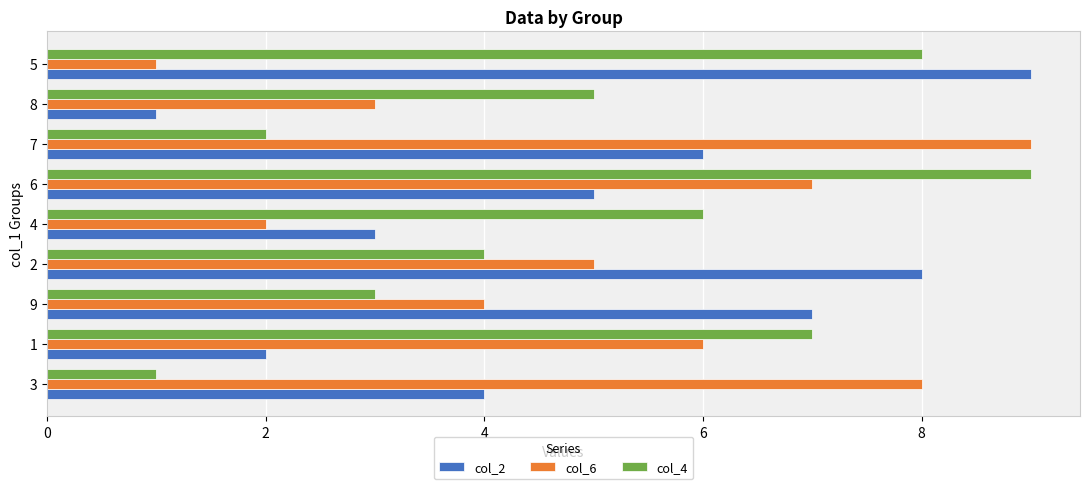

Rank the categories by col_6 value from lowest to highest.

5, 4, 8, 9, 2, 1, 6, 3, 7